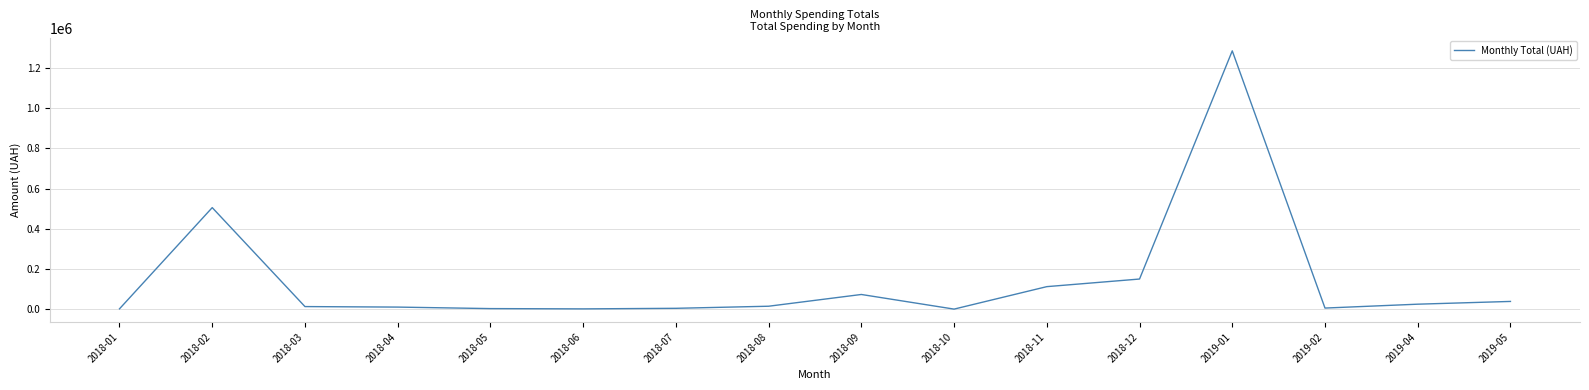

What is the difference between the maximum and minimum values?

1285572.4